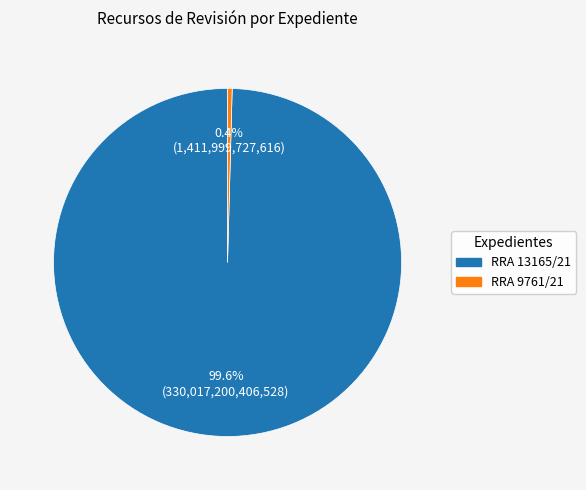

To the nearest percent, what is the difference between the RRA 9761/21 and RRA 13165/21 slice percentages?

99%